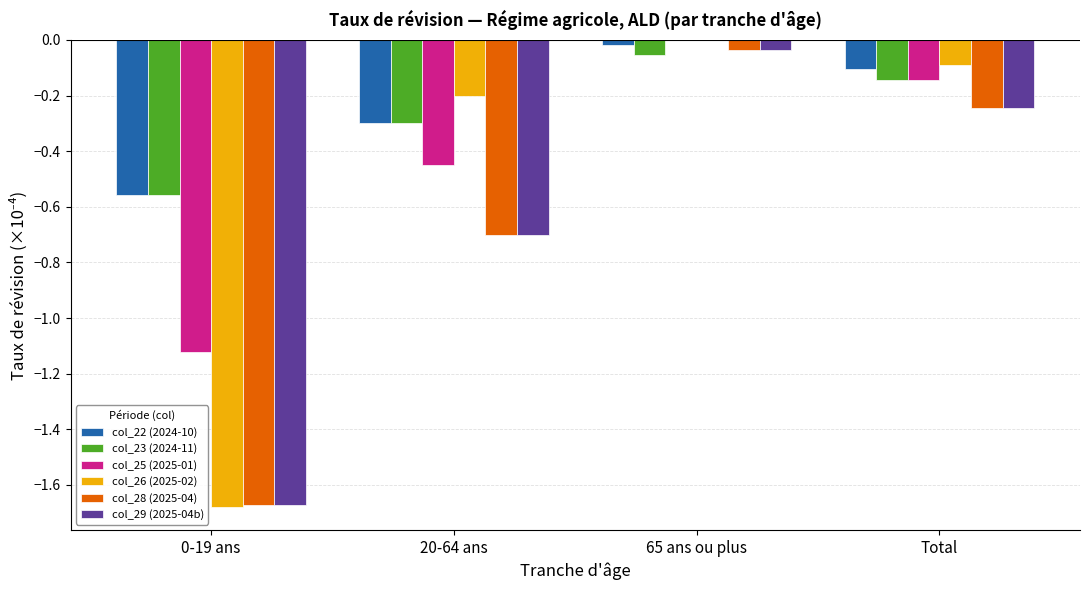

What is the sum of all col_22 (2024-10) values?

-1.0